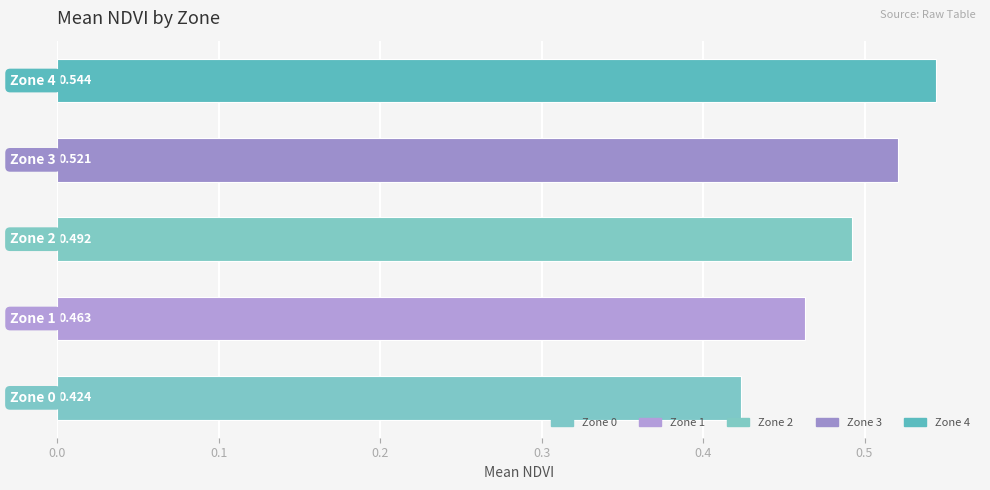

What is the average value?

0.5